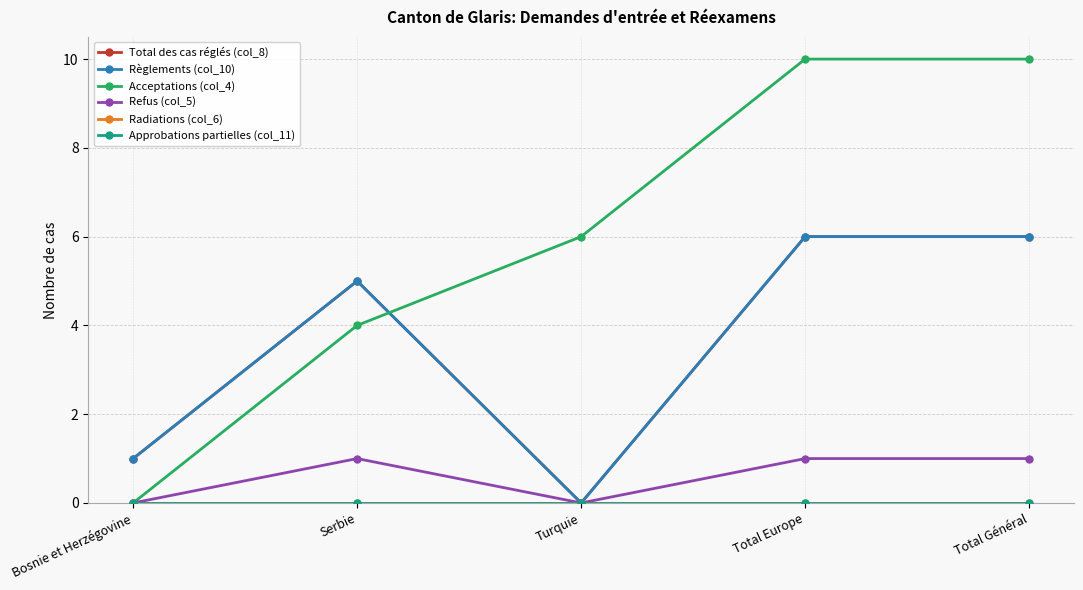

How many lines are shown in the chart?

6